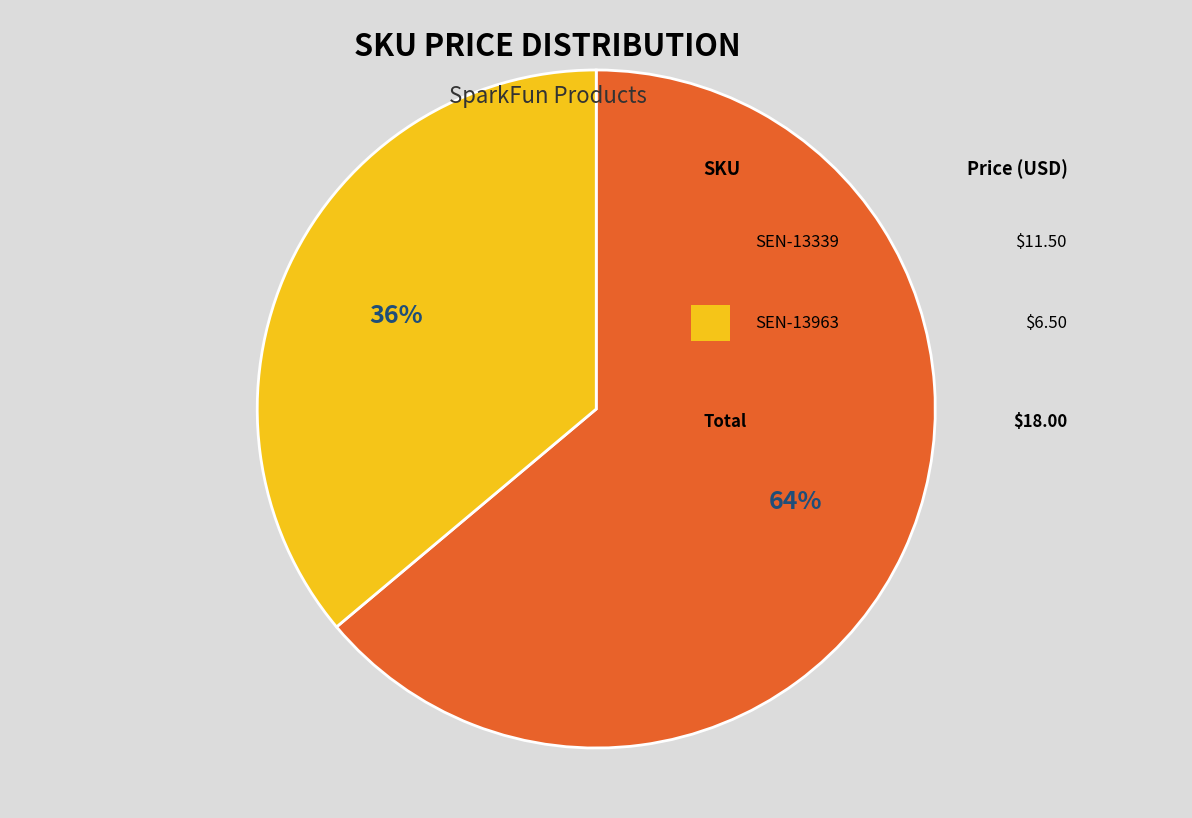

How many slices are in this pie chart?

2